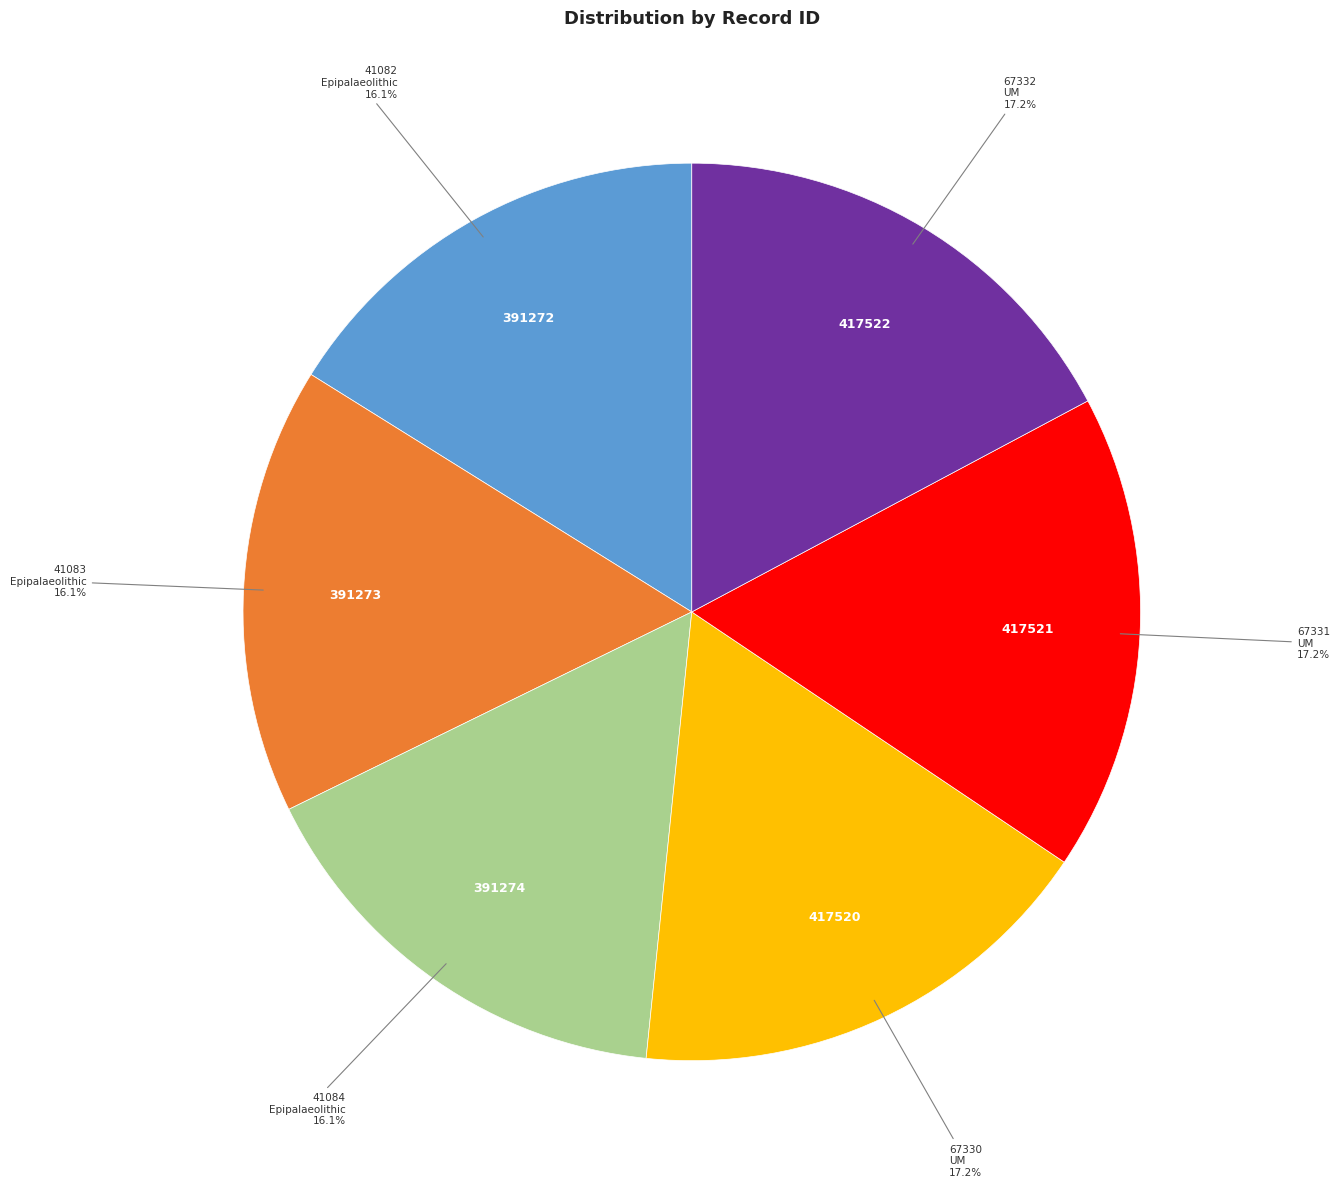

What is the ratio of the value at 41082 to the value at 41083?

1.0